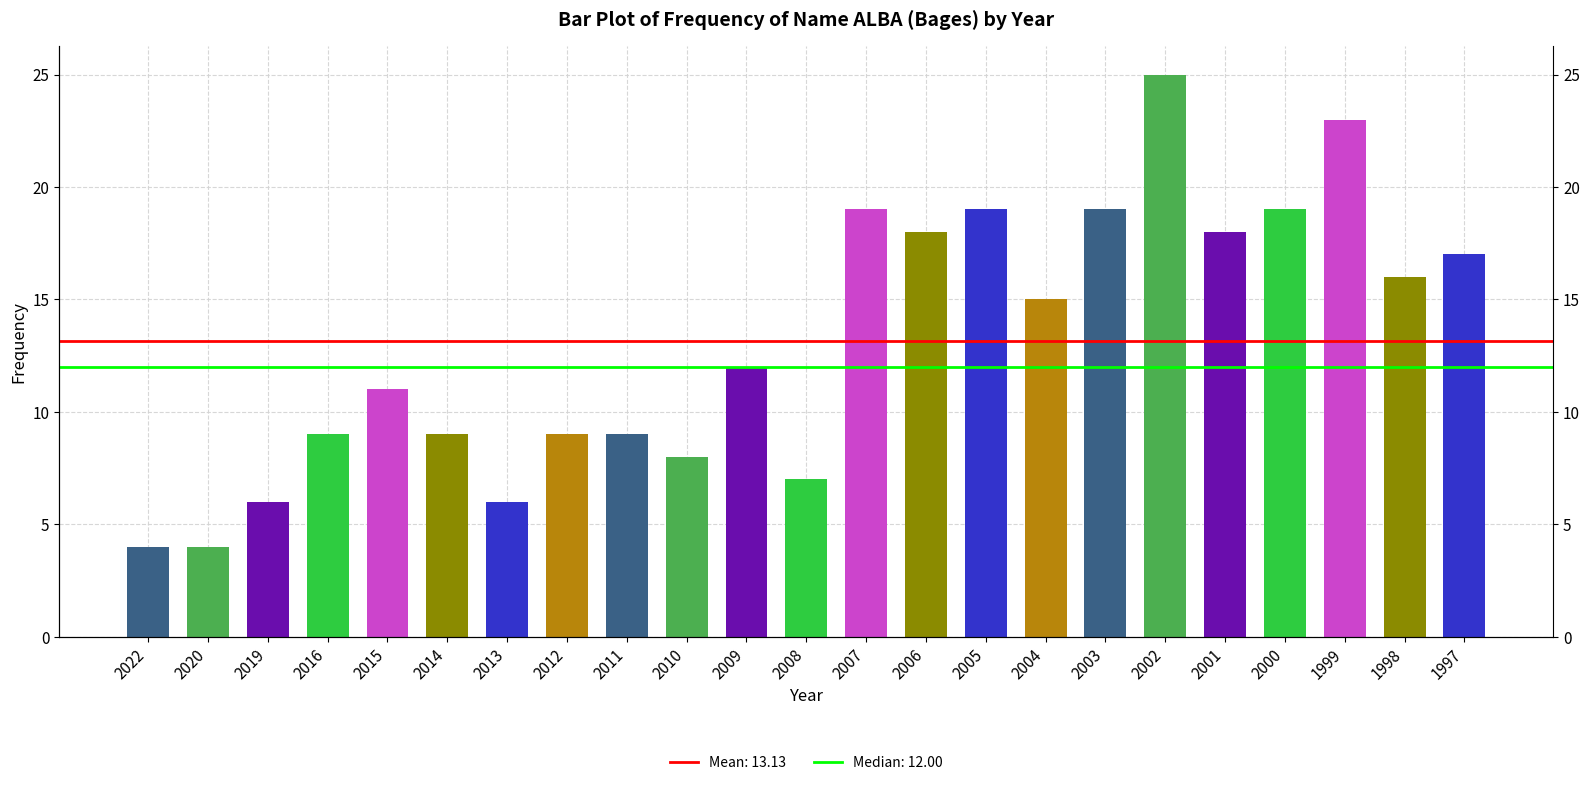

What is the change in value from 2008 to 2000?

+12